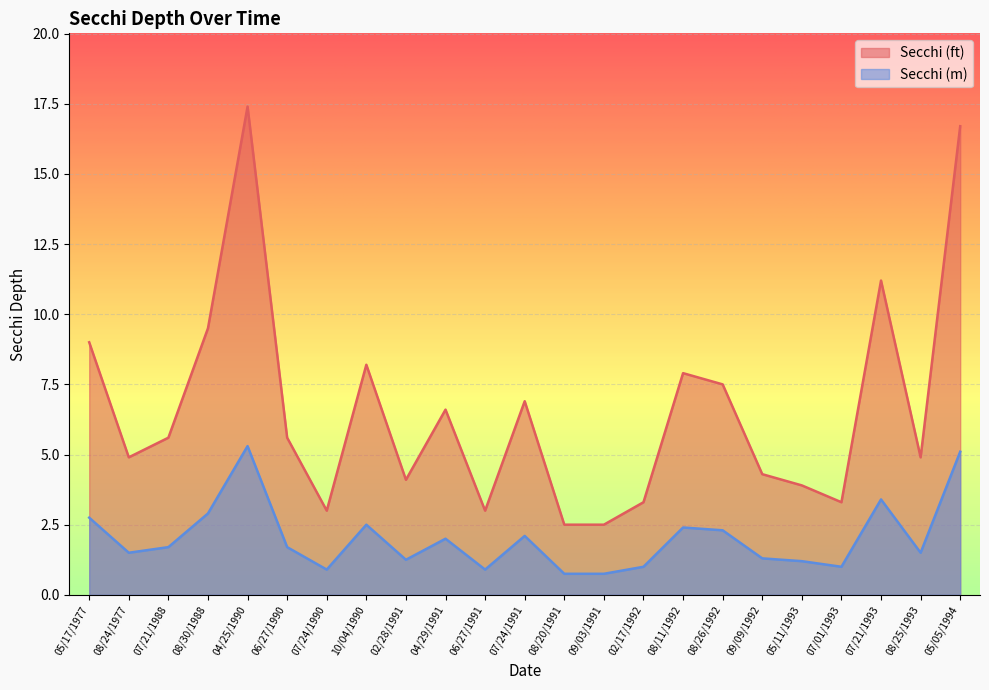

What is the difference between the maximum and minimum values in the Secchi series?

14.9